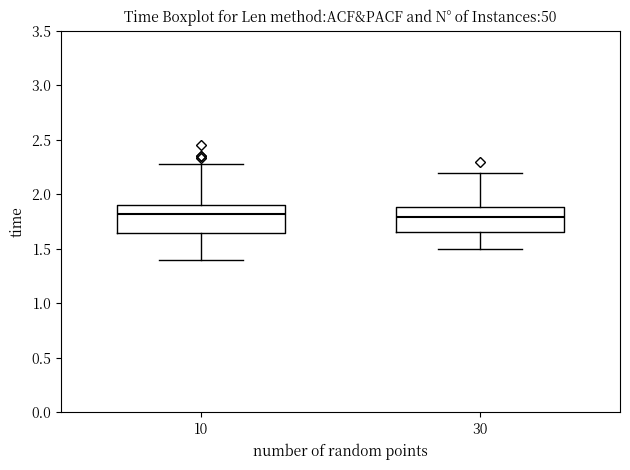

Reading left to right, read every box against the y-axis: the position of its median line, the range the box covers, and the ends of its whiskers. The values are not printed on the chart, so give them approximately, as read against the axis.

10: median 1.80, box 1.65 to 1.90, whiskers 1.40 to 2.30
30: median 1.80, box 1.65 to 1.90, whiskers 1.50 to 2.20